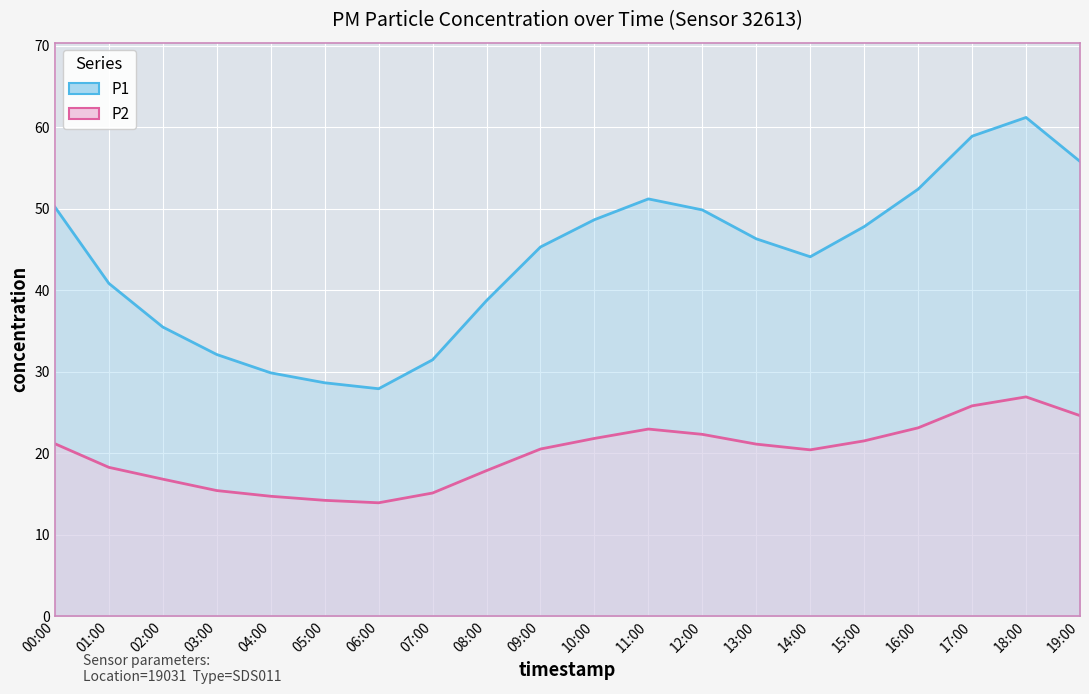

Is the value of P2 at 06:00 greater than the value of P1 at 06:00?

No